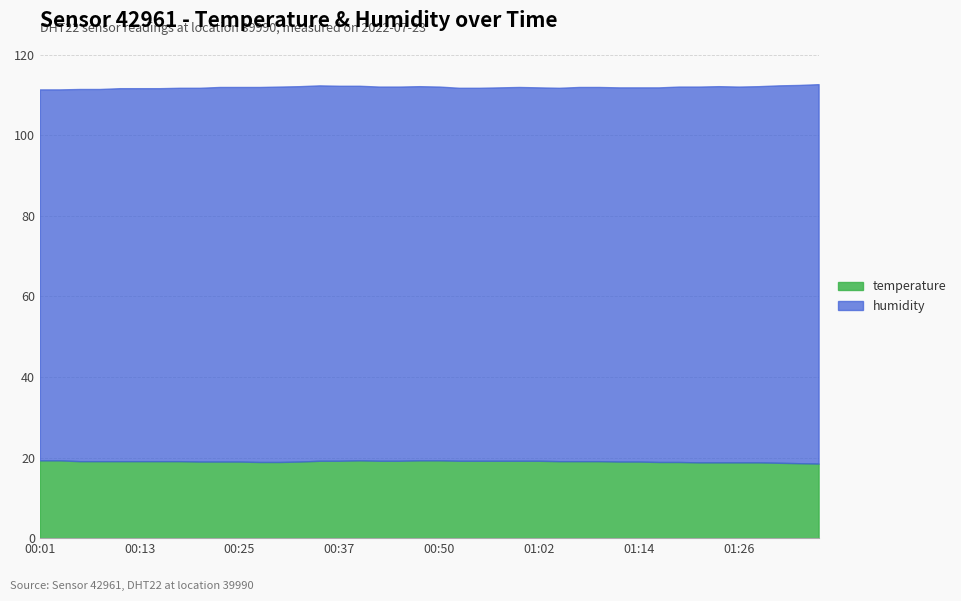

What is the difference between the second highest and second lowest values in the humidity series?

1.8